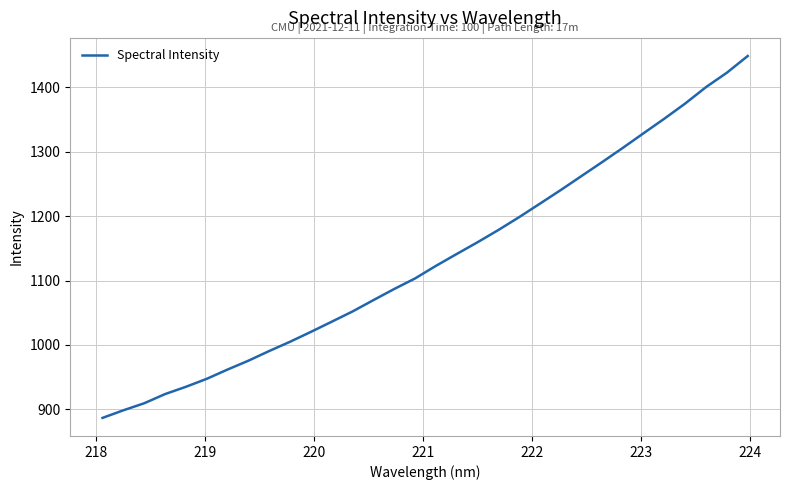

What is the smallest value displayed?

886.9